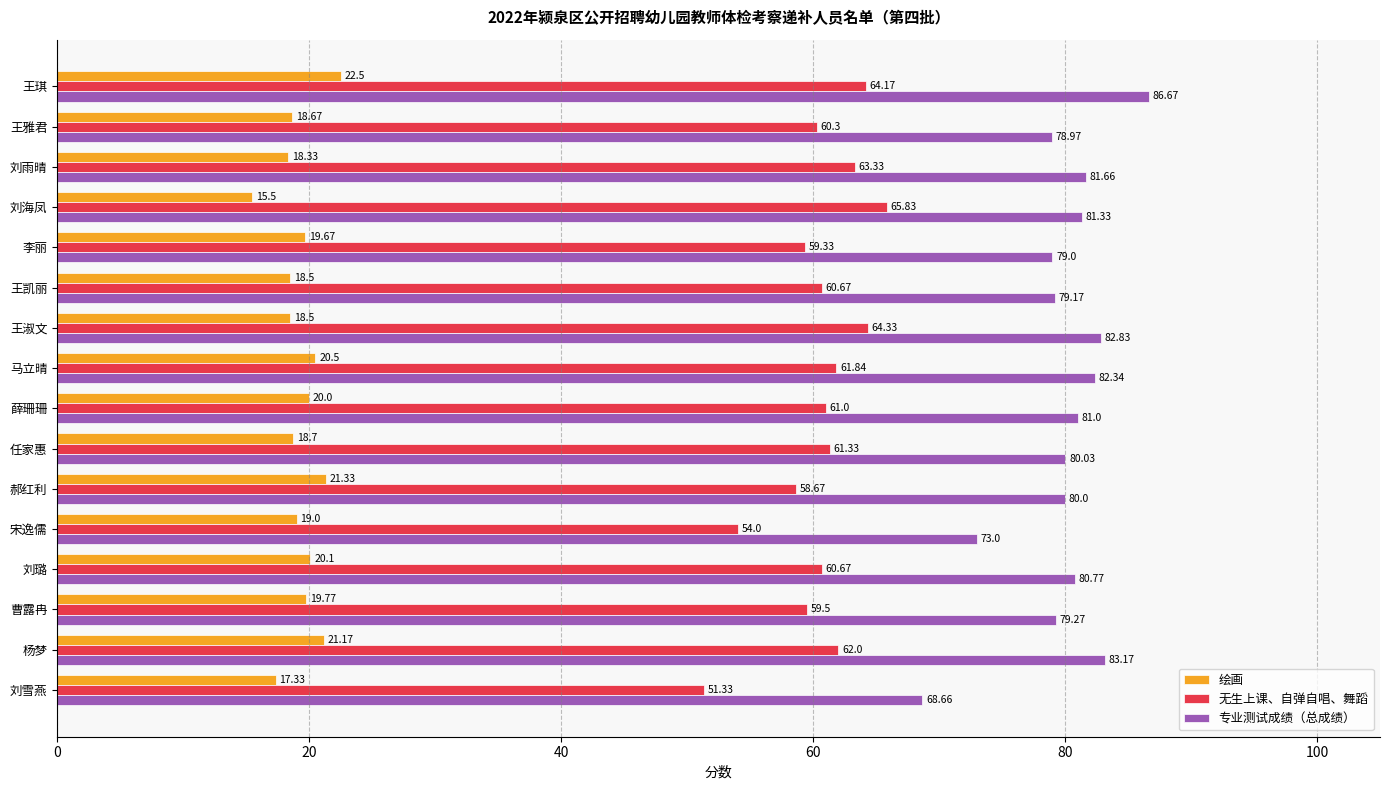

What is the difference between the second highest and minimum values in the 无生上课、自弹自唱、舞蹈 series?

13.0